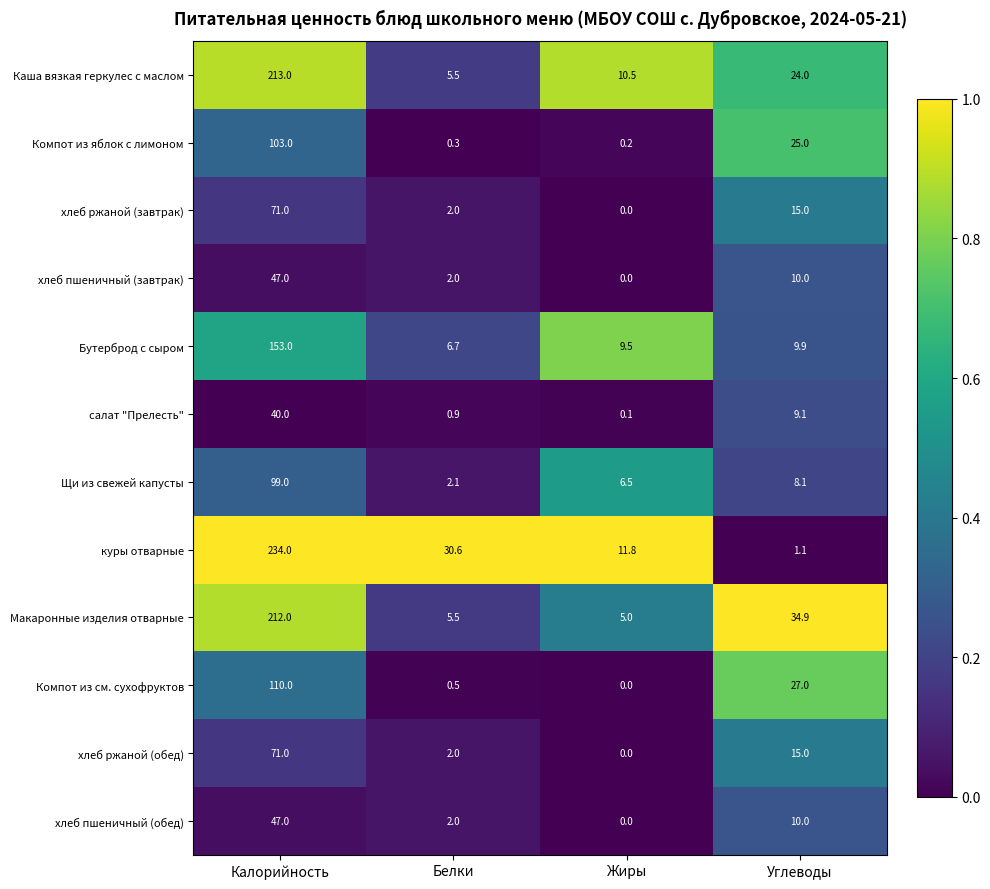

At how many categories does at least one series exceed 0?

4